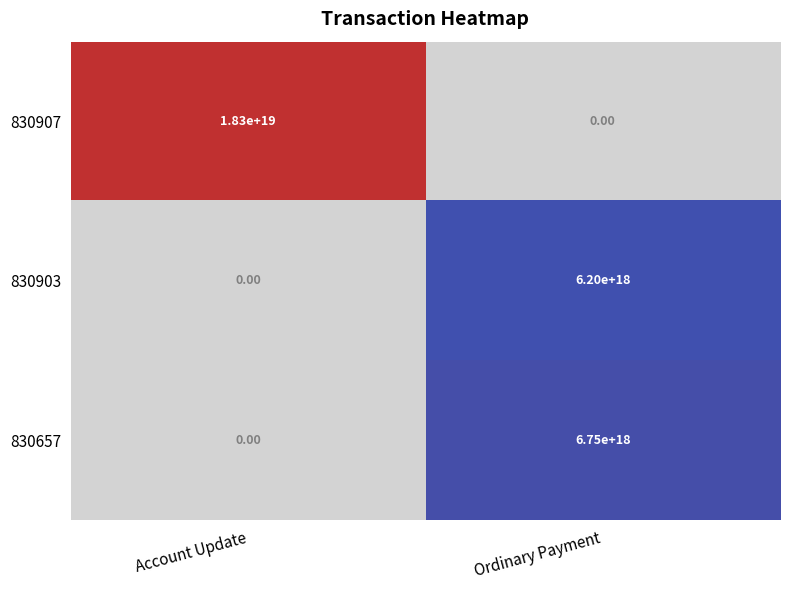

Is the value of 830657 at Ordinary Payment greater than the value of 830903 at Ordinary Payment?

Yes